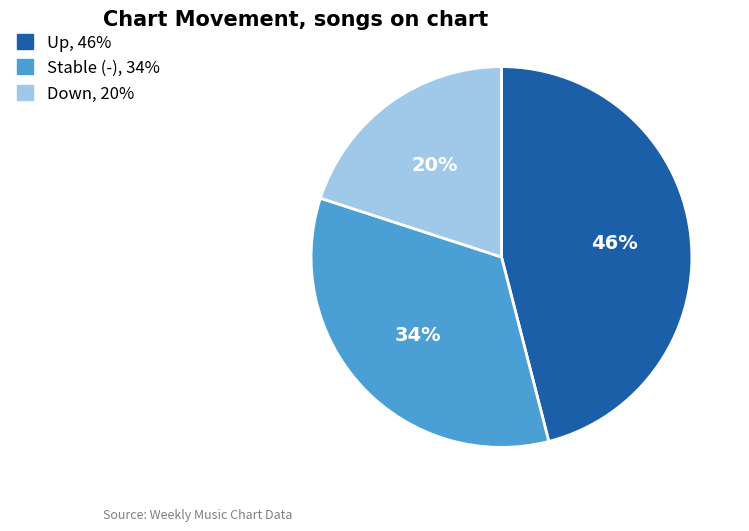

Is there a majority slice in this chart?

No